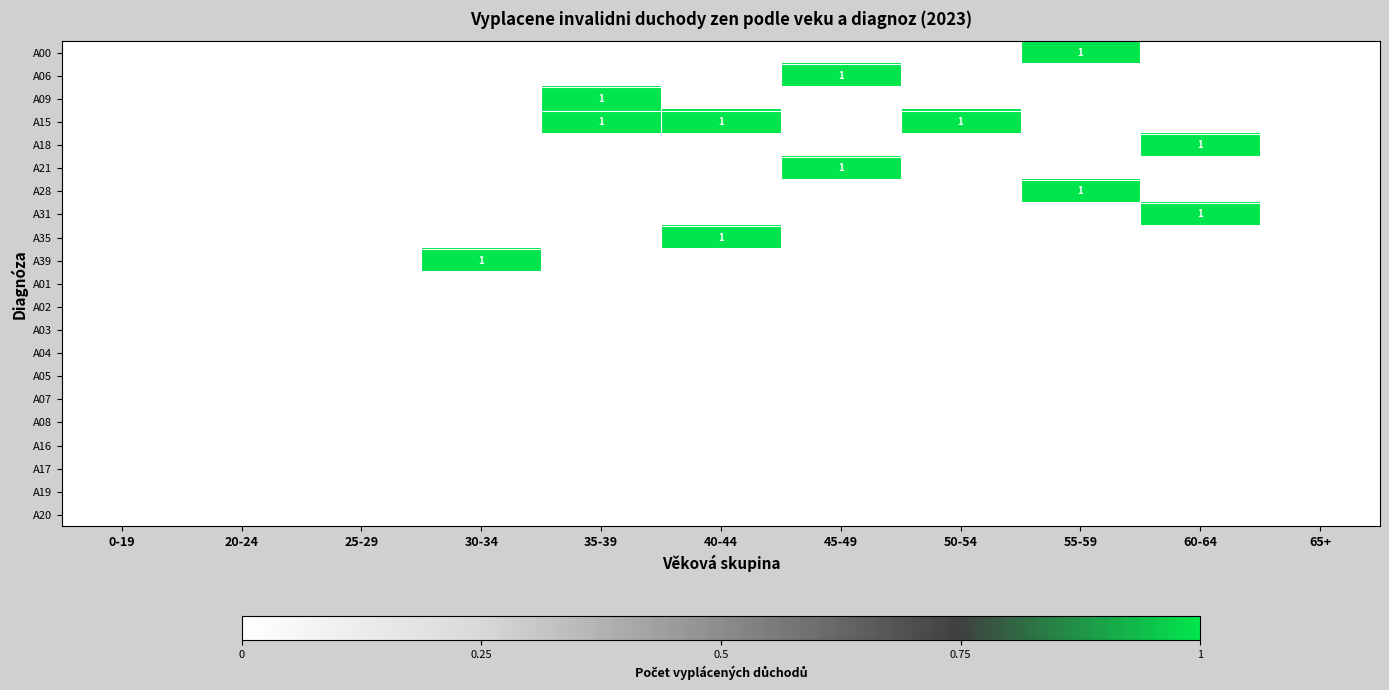

What is the difference between the highest and lowest values at 40-44?

1